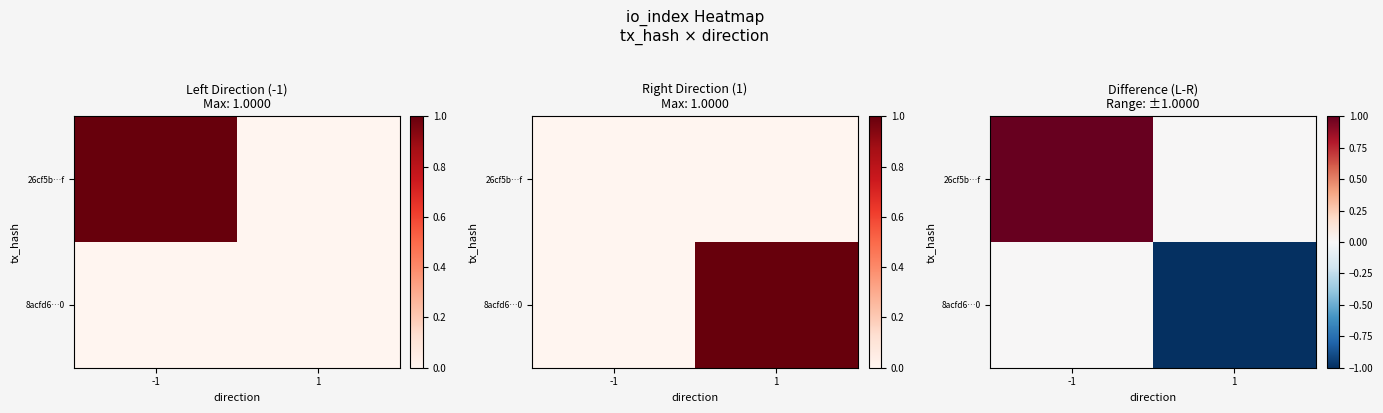

True or false: 26cf5b…f has a value of 0 at 1.

True